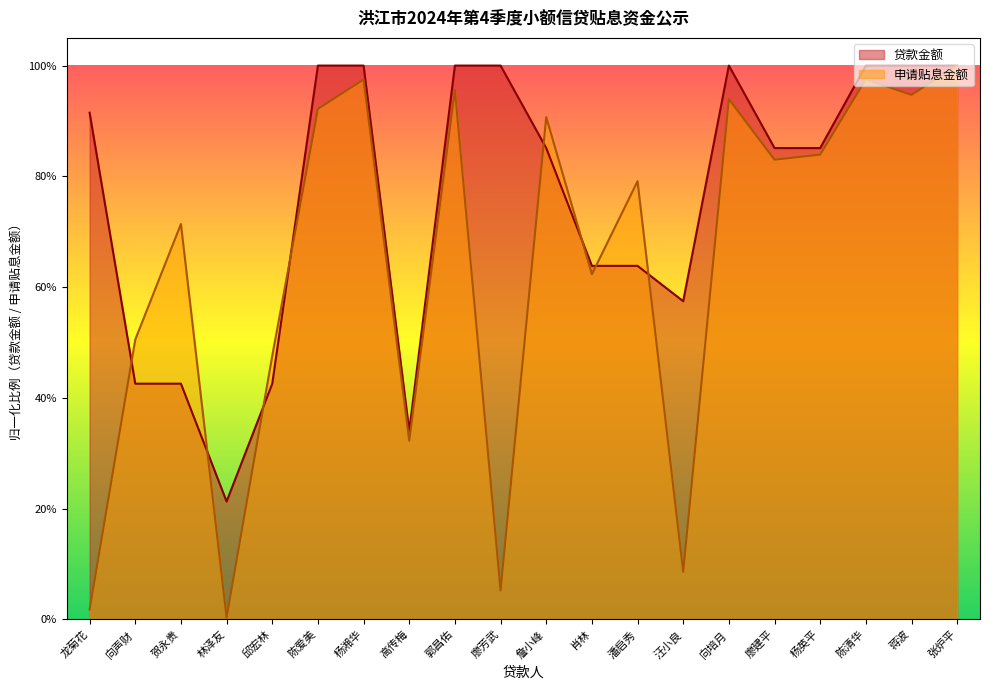

Between which two adjacent categories do 贷款金额 and 申请贴息金额 first intersect?

龙菊花 and 向声财